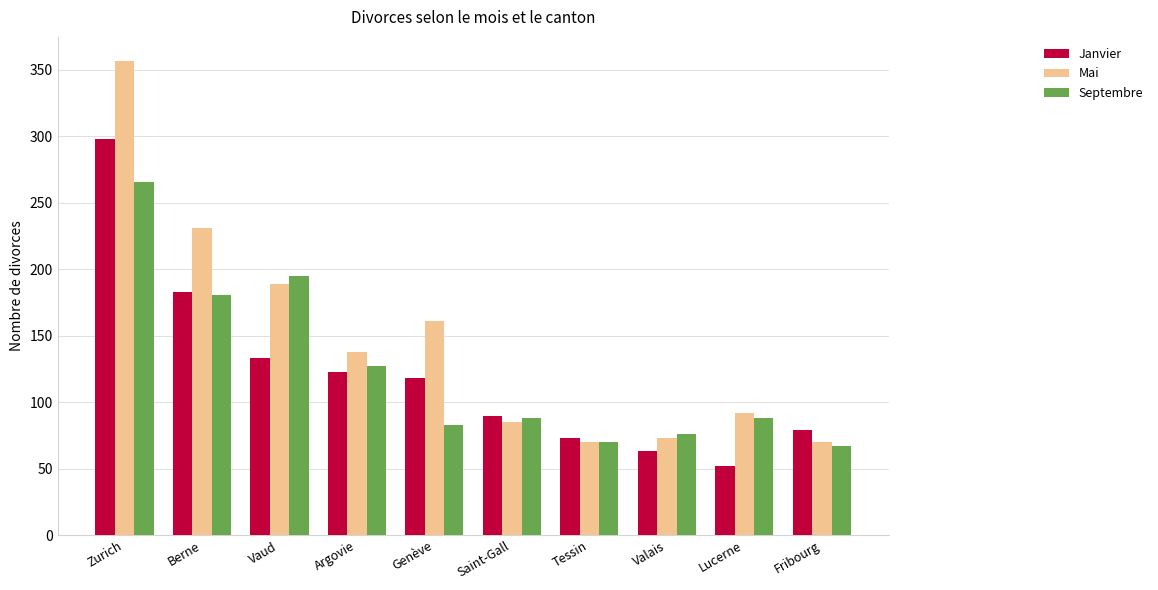

What are all the series names shown in the legend?

Janvier, Mai, Septembre